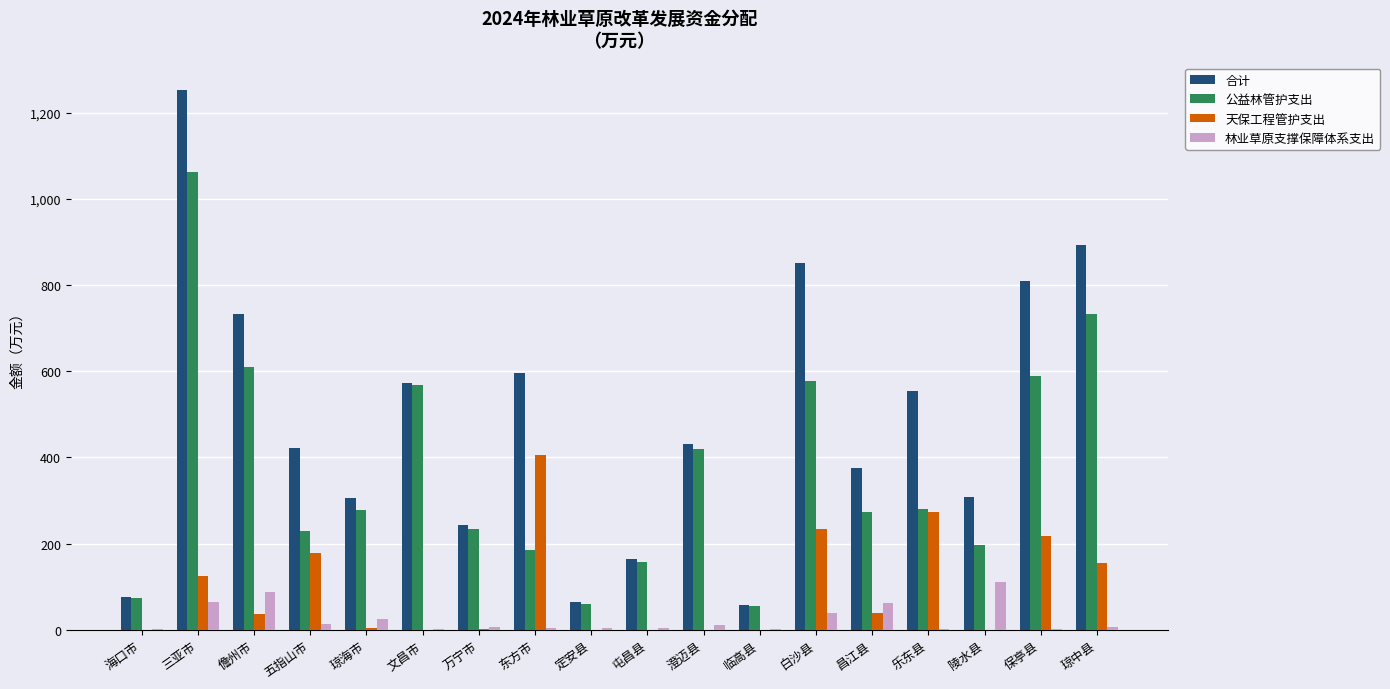

Which series has the largest range (max minus min)?

合计